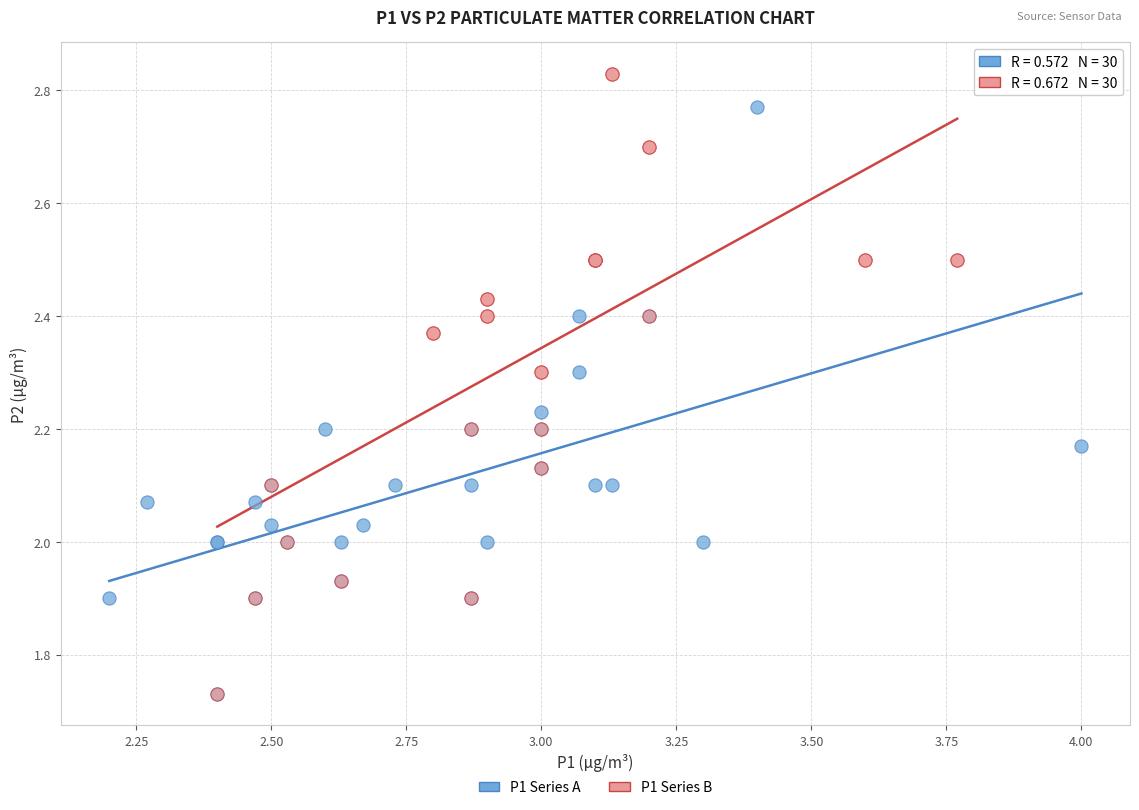

Which series contains the highest Y value?

P1 Series B